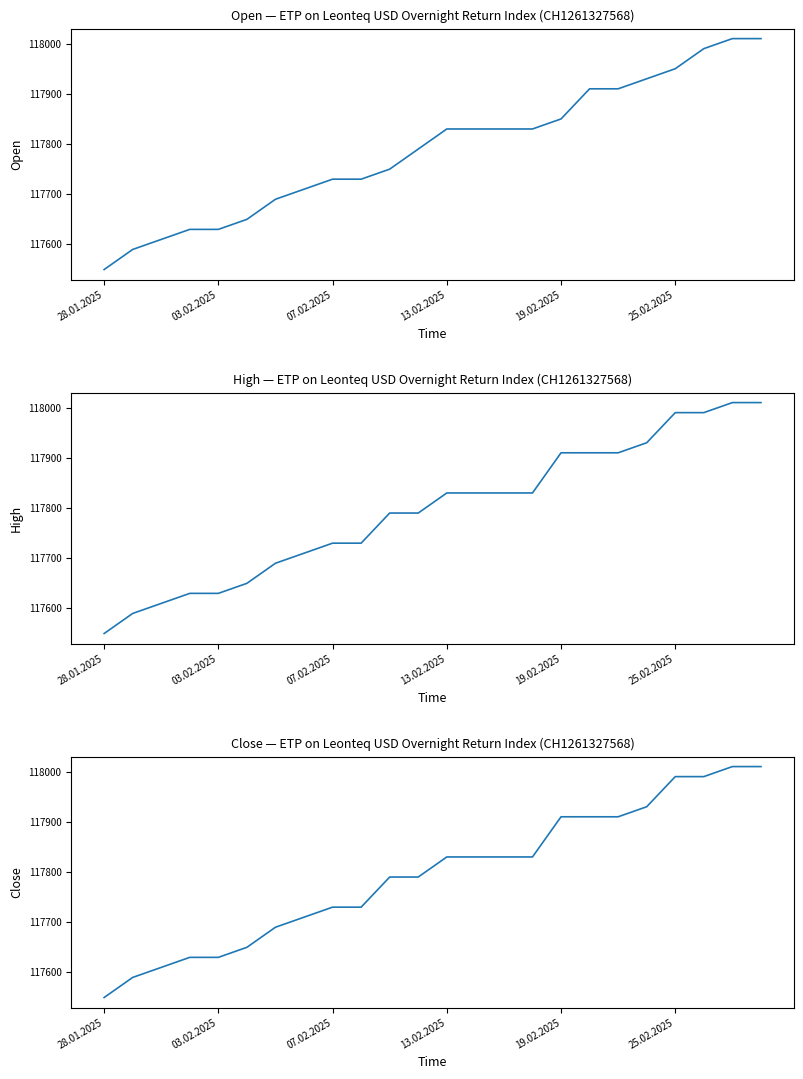

Where is Close nearest to the value 117780?

10